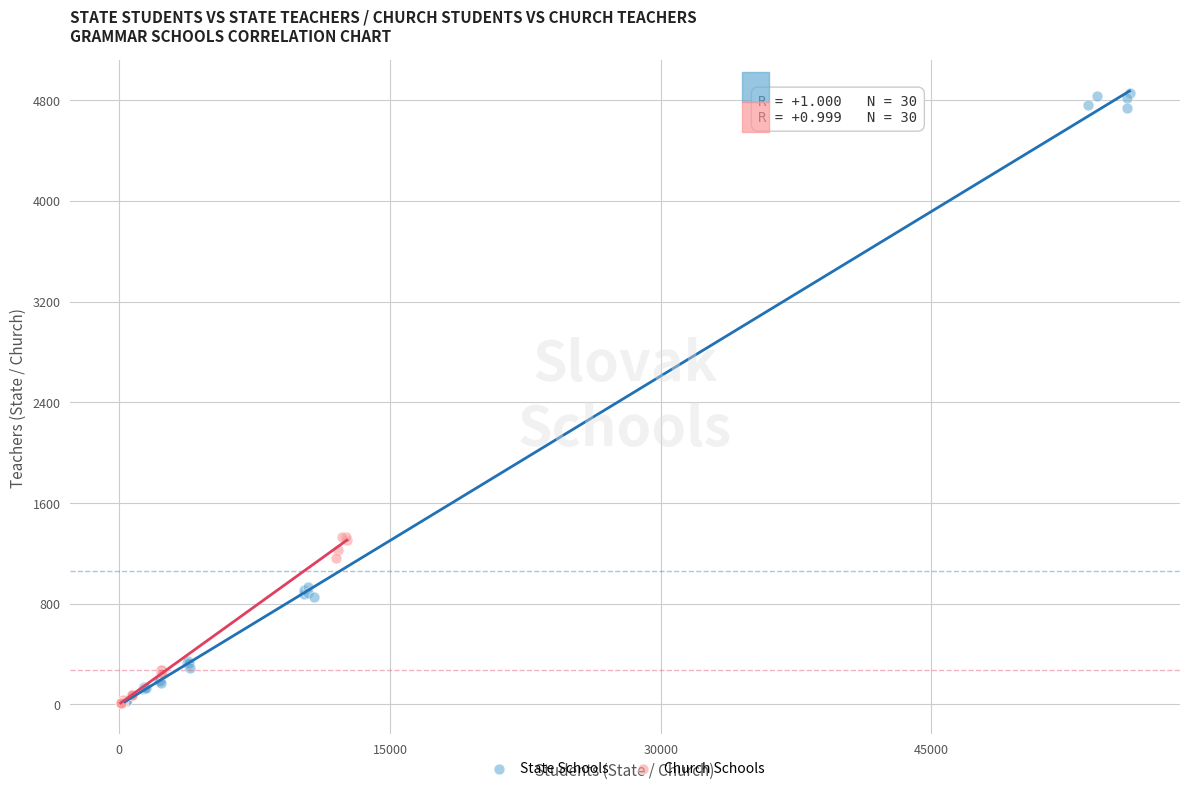

Which series contains the highest Y value?

State Schools